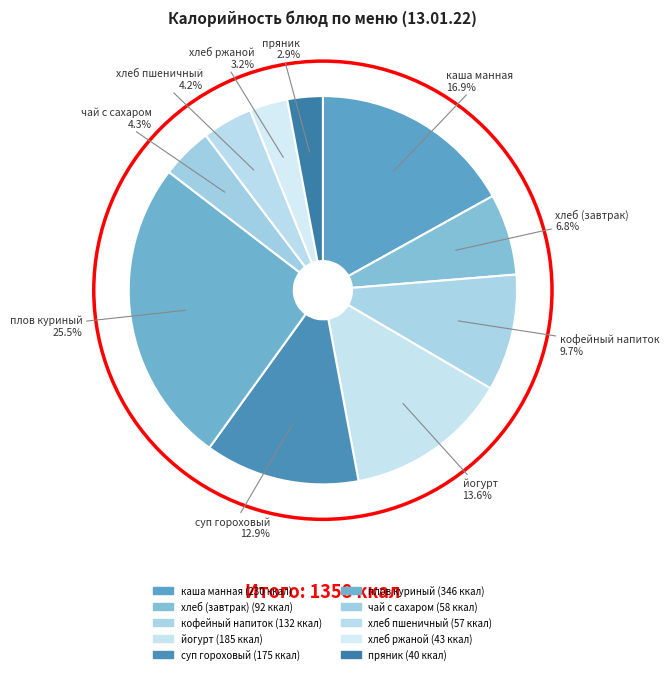

To the nearest percent, what is the difference between the largest and smallest slice percentages?

23%